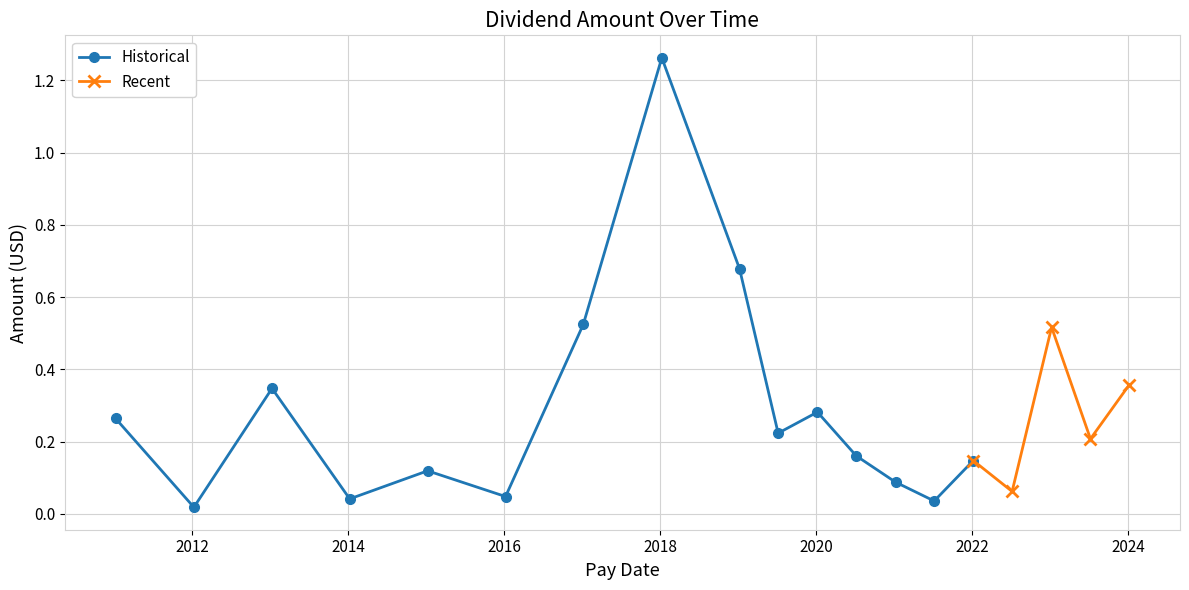

Does the chart have visible grid lines?

Yes